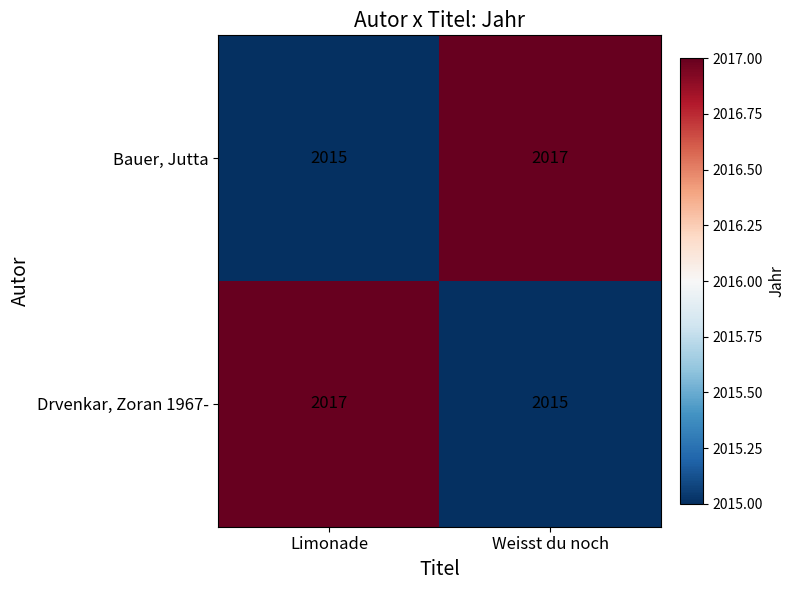

Reading right to left, extract all data points from this chart.

Bauer, Jutta: 2017	2015
Drvenkar, Zoran 1967-: 2015	2017